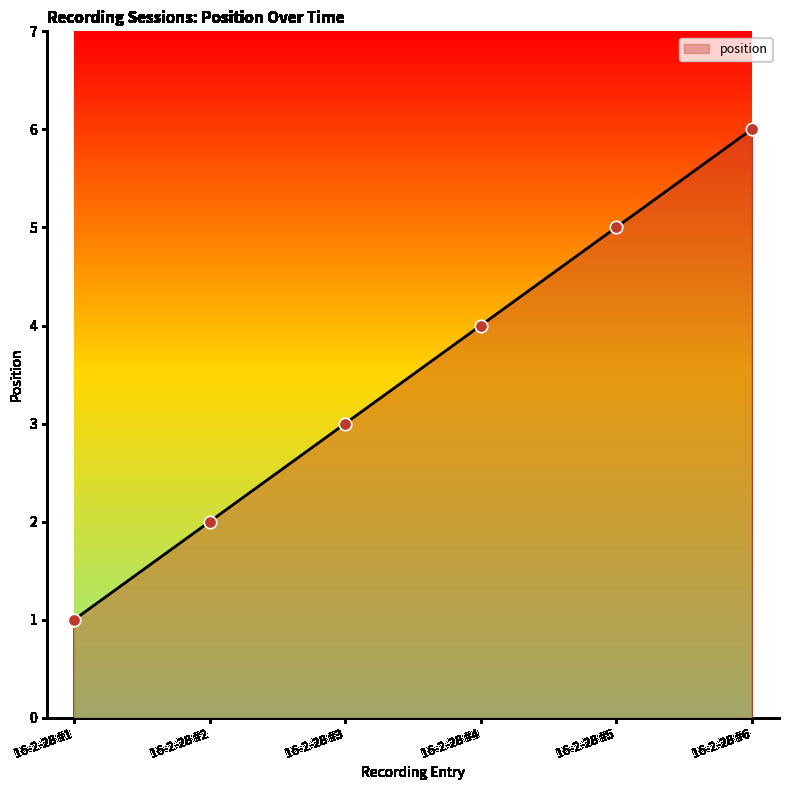

Between 16-2-28 #4 and 16-2-28 #5, which is larger?

16-2-28 #5